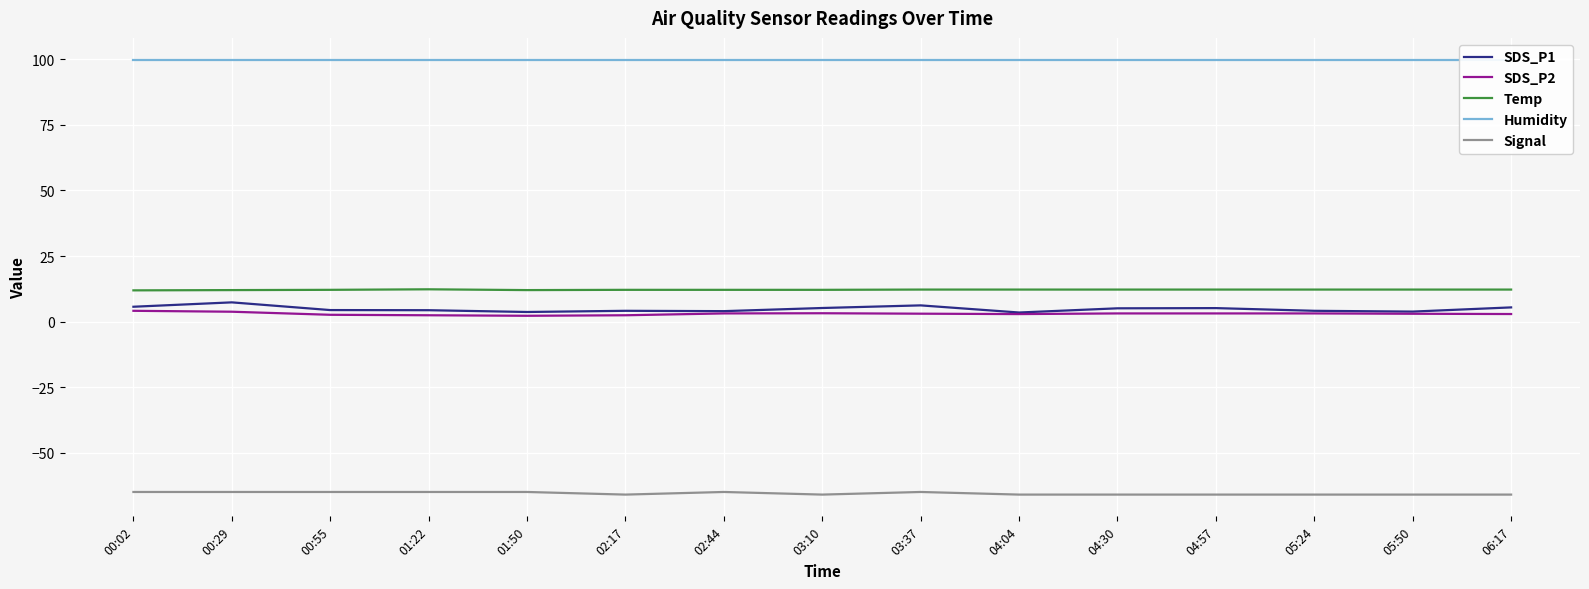

Where is the first local maximum for Signal?

02:44